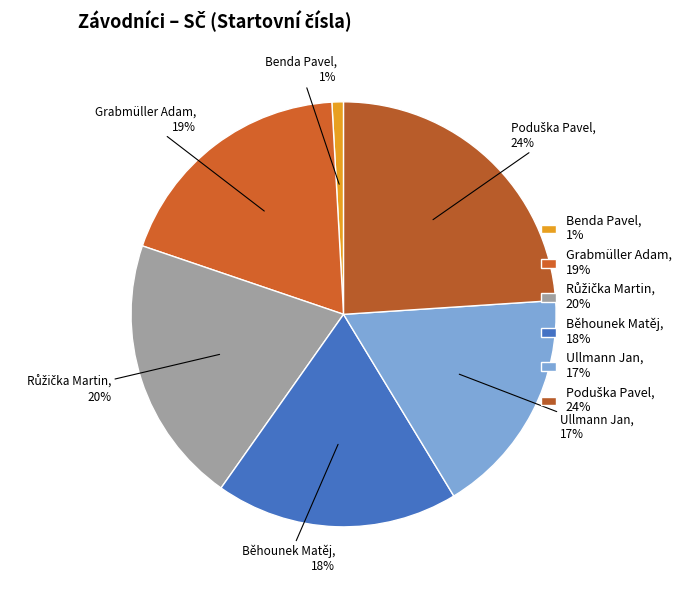

Count the number of slices in the pie.

6